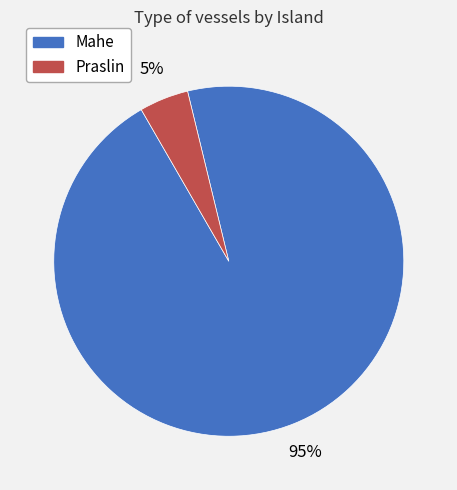

True or false: Praslin accounts for 5% of the total.

True